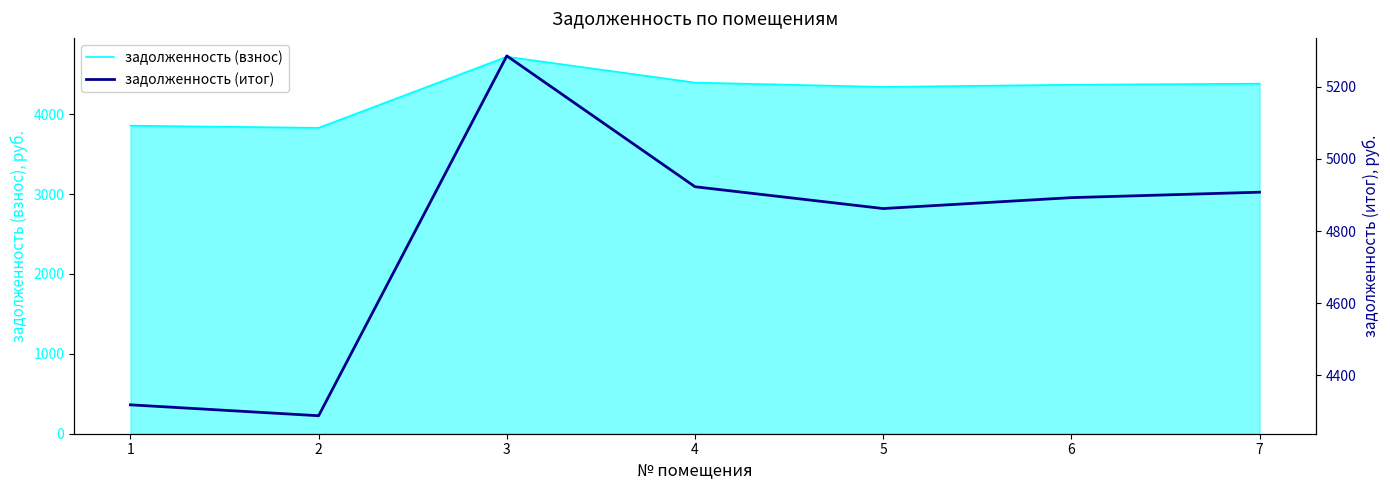

What are all the series names shown in the legend?

задолженность (взнос), задолженность (итог)